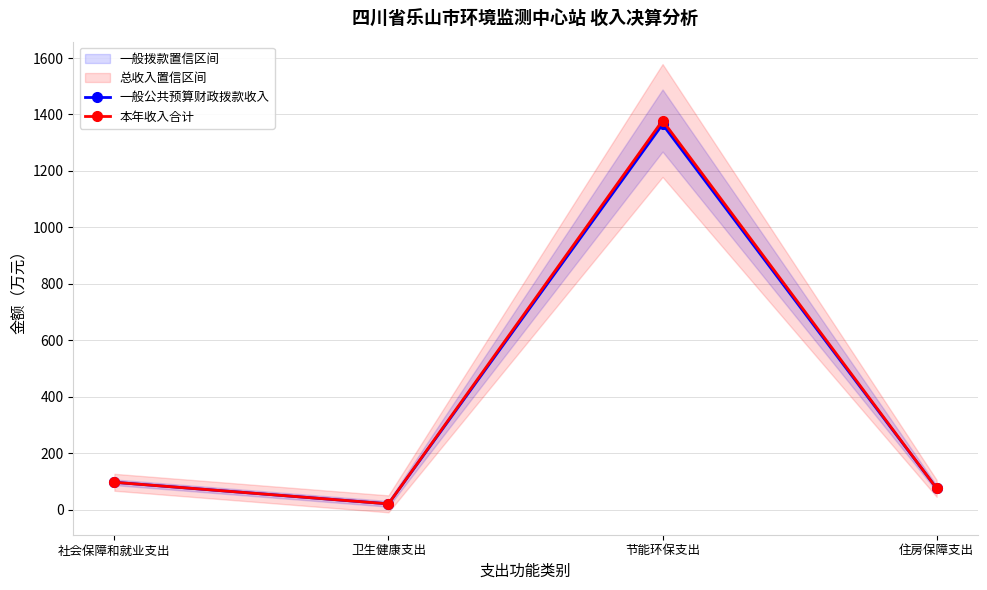

How many values in the 一般公共预算财政拨款收入 series are below 96?

2